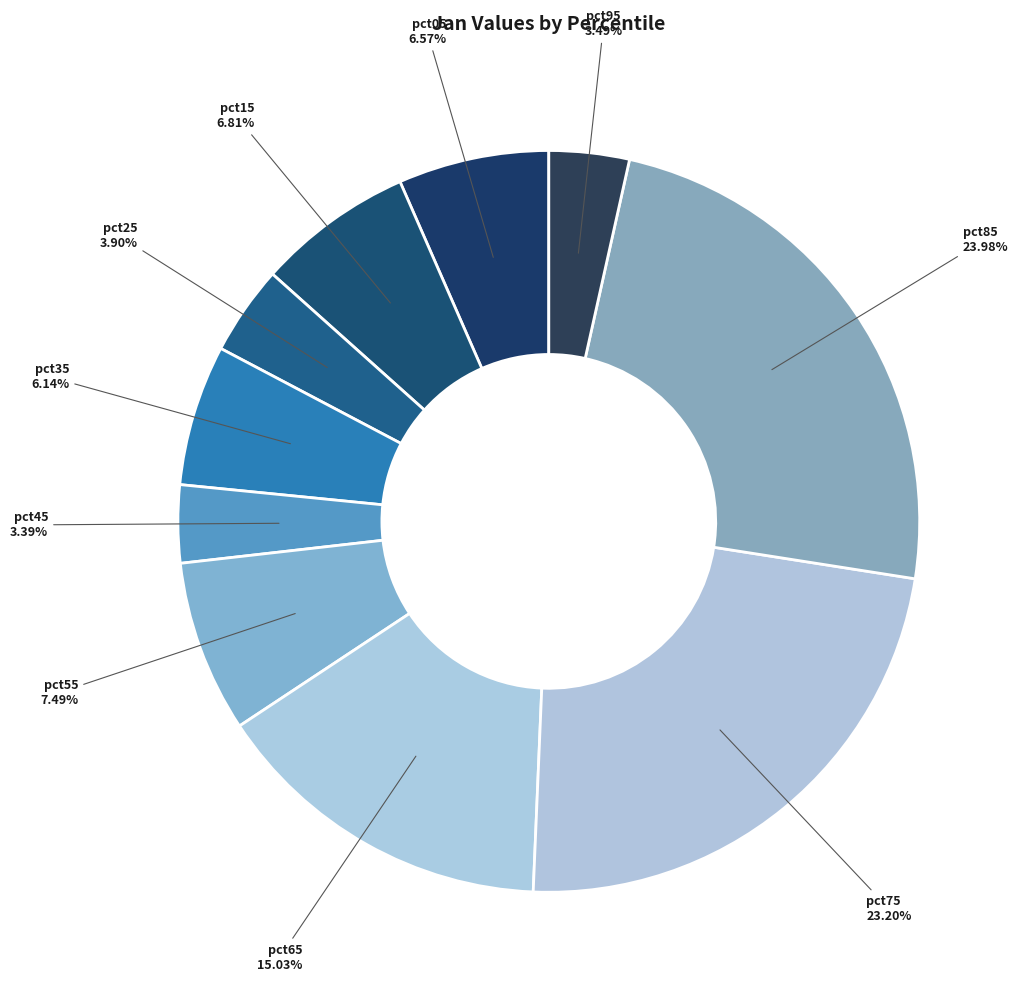

Is there any slice that represents more than half of the pie?

No